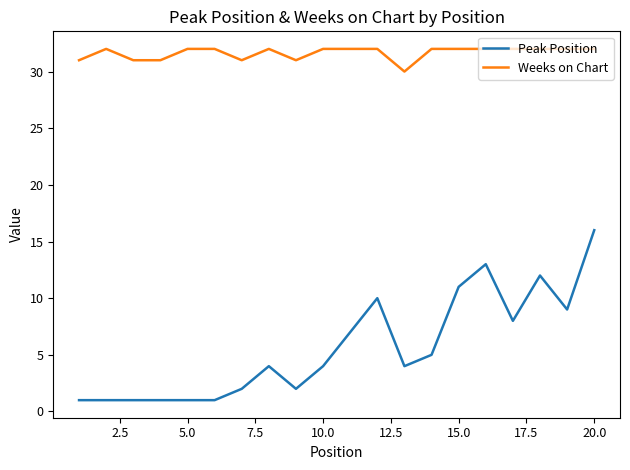

True or false: Weeks on Chart and Peak Position cross at least once.

False